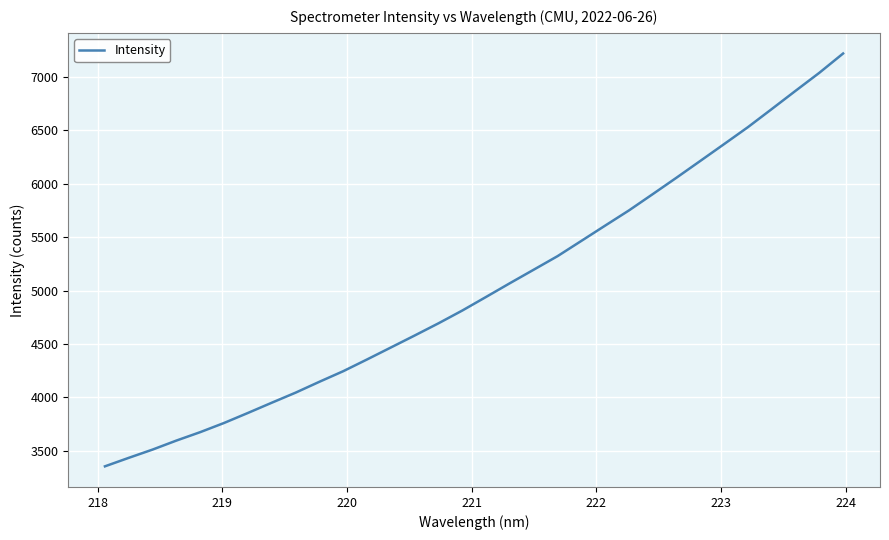

How many distinct data groups are displayed?

1